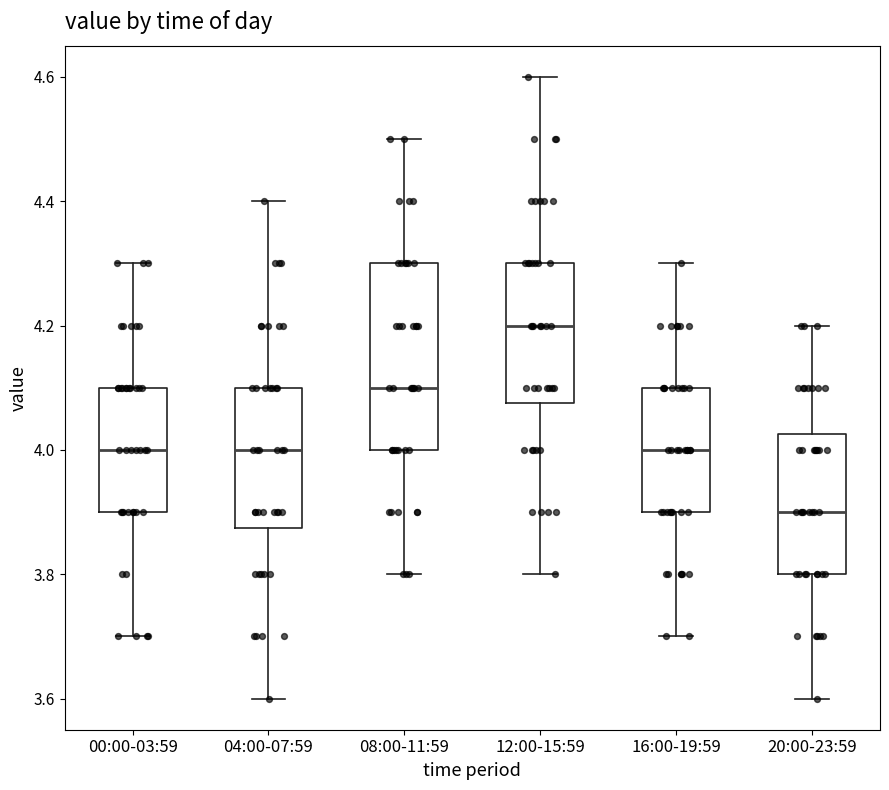

Reading left to right, read every box against the y-axis: the position of its median line, the range the box covers, and the ends of its whiskers. The values are not printed on the chart, so give them approximately, as read against the axis.

00:00-03:59: median 4.00, box 3.90 to 4.10, whiskers 3.70 to 4.30
04:00-07:59: median 4.00, box 3.88 to 4.10, whiskers 3.60 to 4.40
08:00-11:59: median 4.10, box 4.00 to 4.30, whiskers 3.80 to 4.50
12:00-15:59: median 4.20, box 4.08 to 4.30, whiskers 3.80 to 4.60
16:00-19:59: median 4.00, box 3.90 to 4.10, whiskers 3.70 to 4.30
20:00-23:59: median 3.90, box 3.80 to 4.02, whiskers 3.60 to 4.20